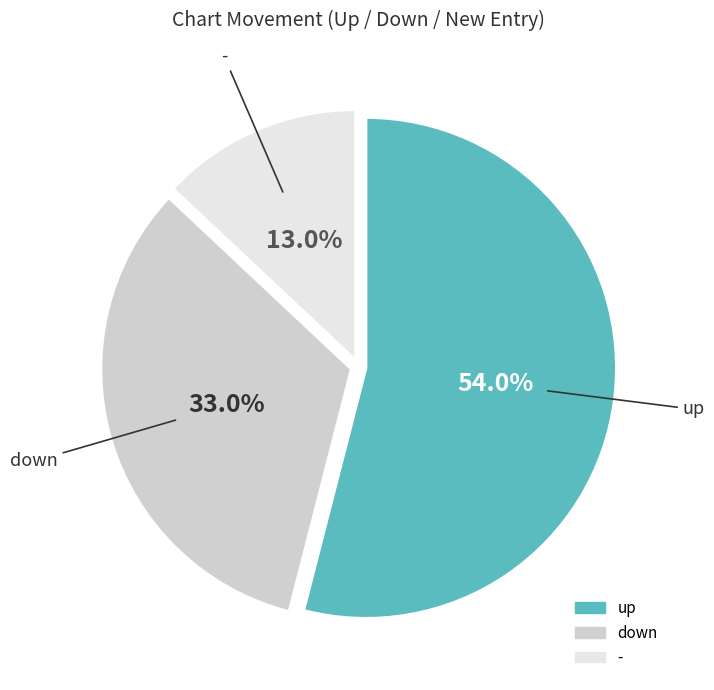

To the nearest percent, what portion does - represent?

13%